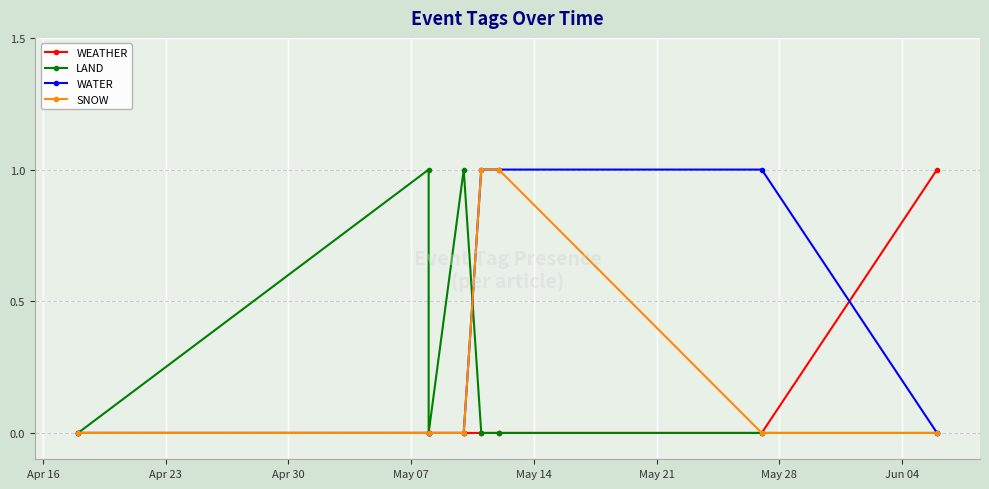

How many values in SNOW are above zero?

2